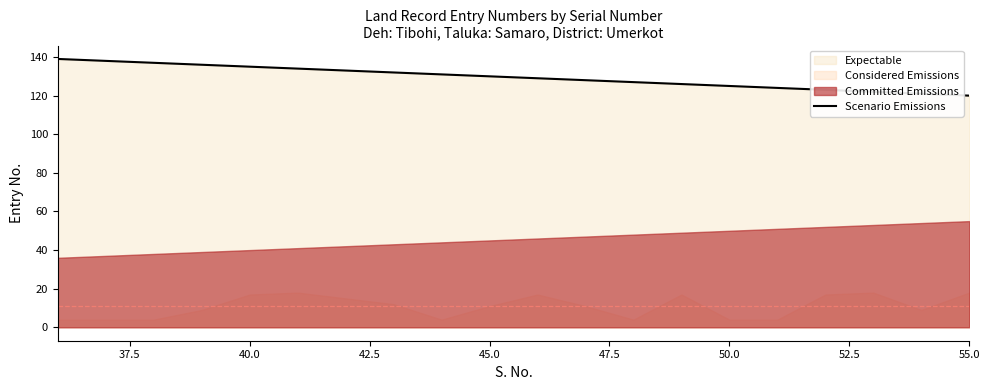

What is the value of the 16th point from the left?

124